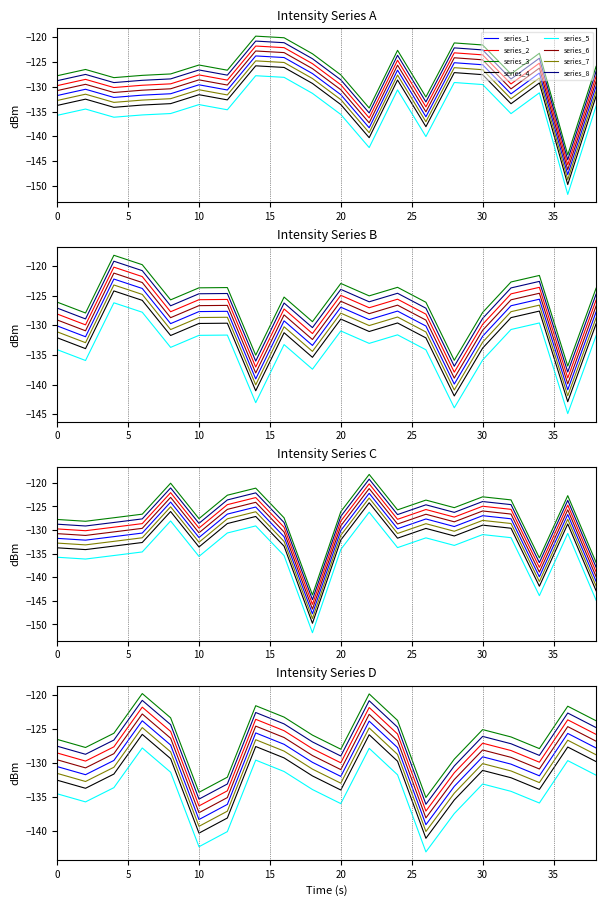

What is the sum of all intensity_2 values?

-2621.5